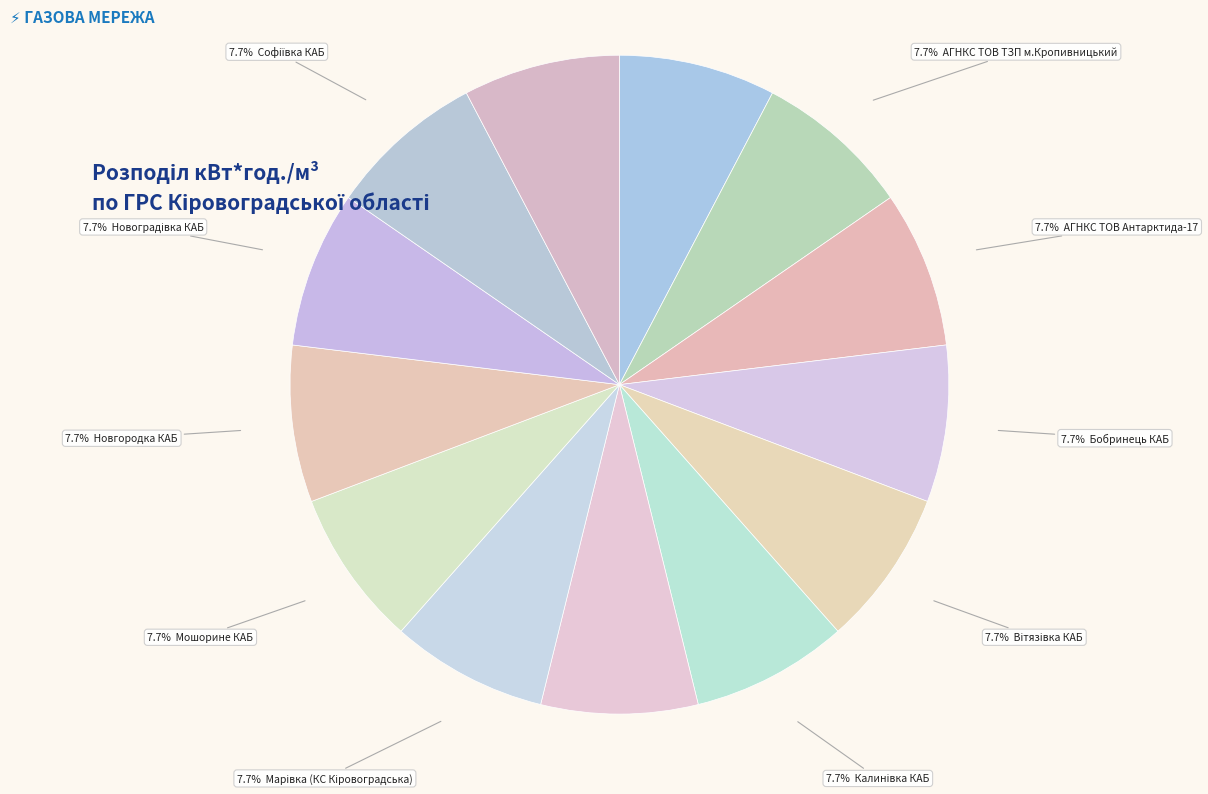

How many segments does this pie chart have?

13